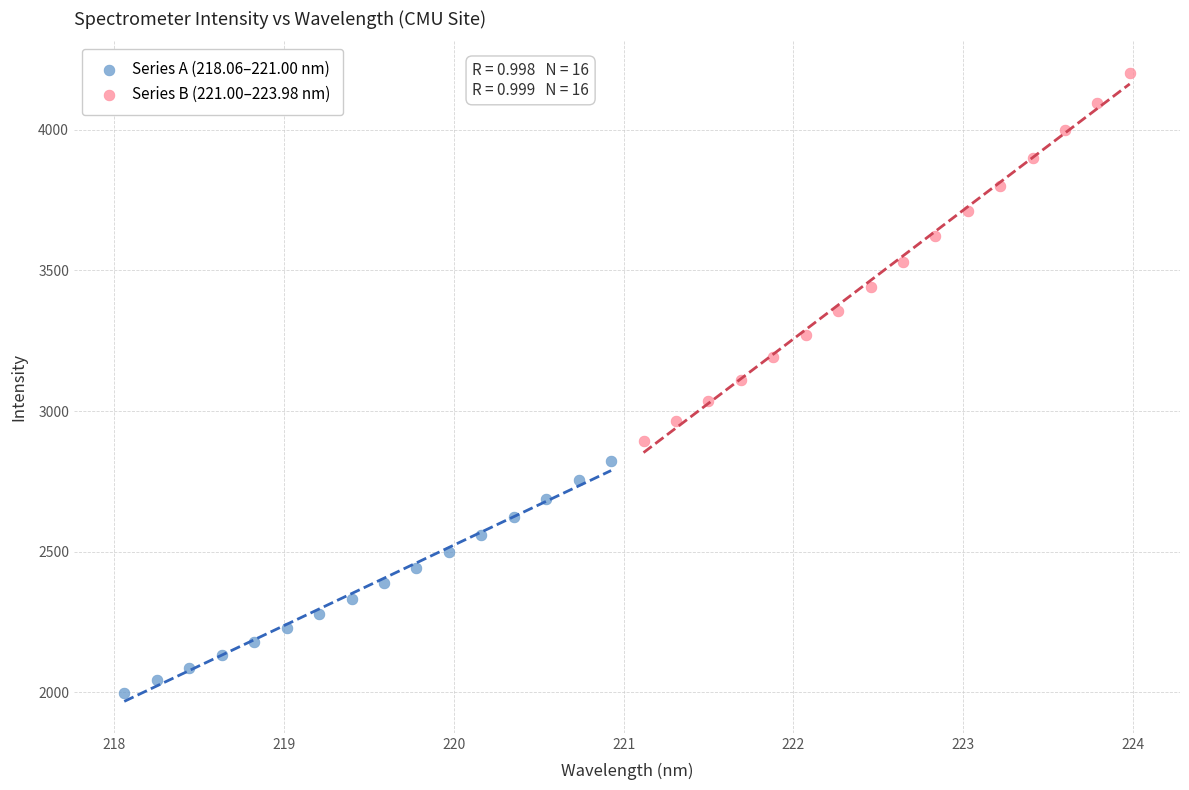

What are all the series names shown in the legend?

Series A (218.06–221.00 nm), Series B (221.00–223.98 nm)